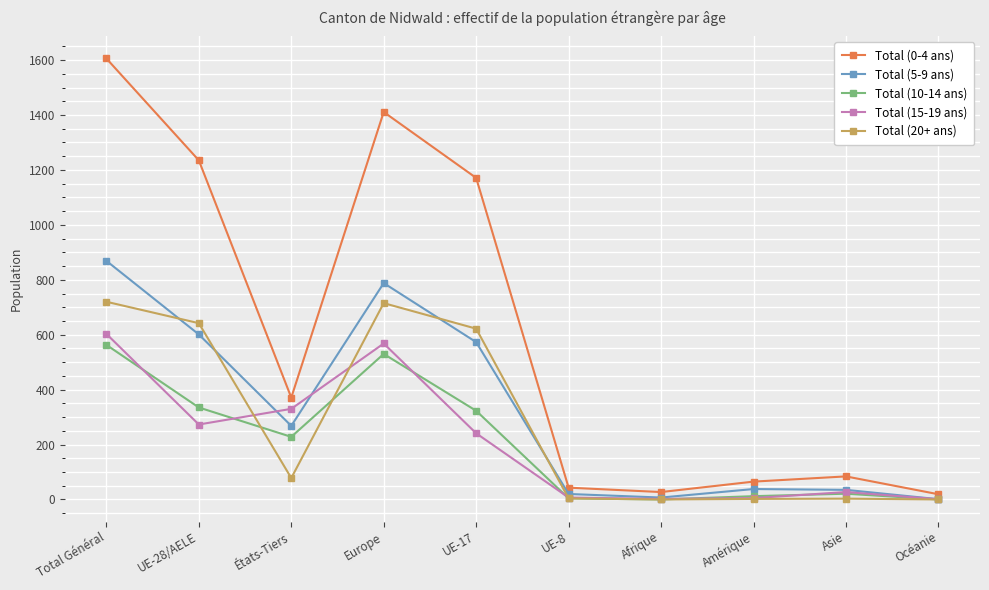

True or false: Total (0-4 ans) and Total (20+ ans) intersect in this chart.

False